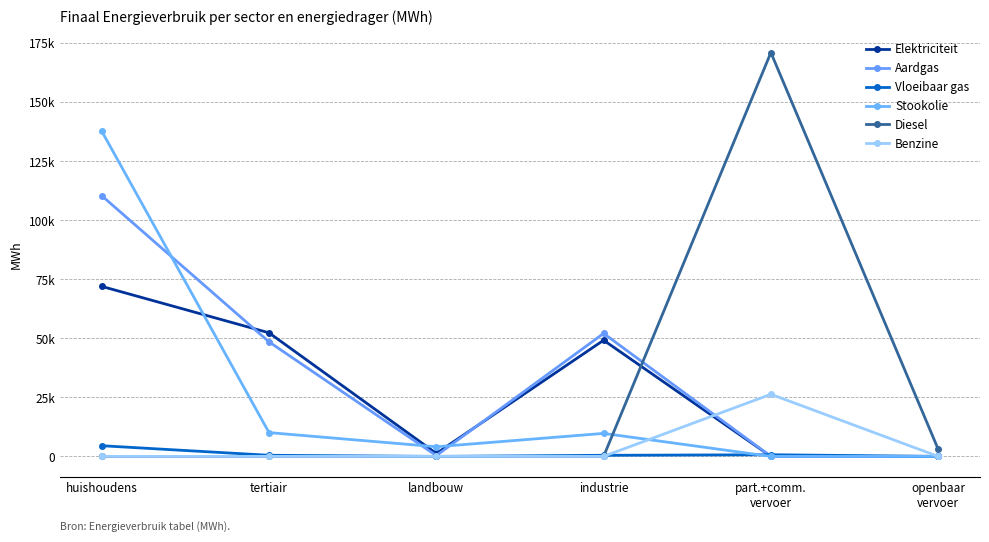

What is the sum of all Vloeibaar gas values?

6155.3